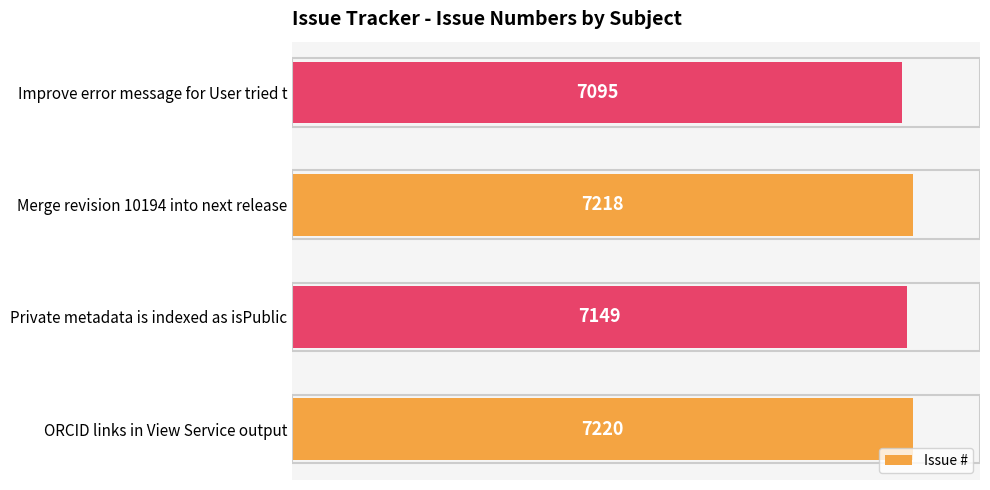

What value does the data have at ORCID links in View Service output, to the nearest 50?

7200